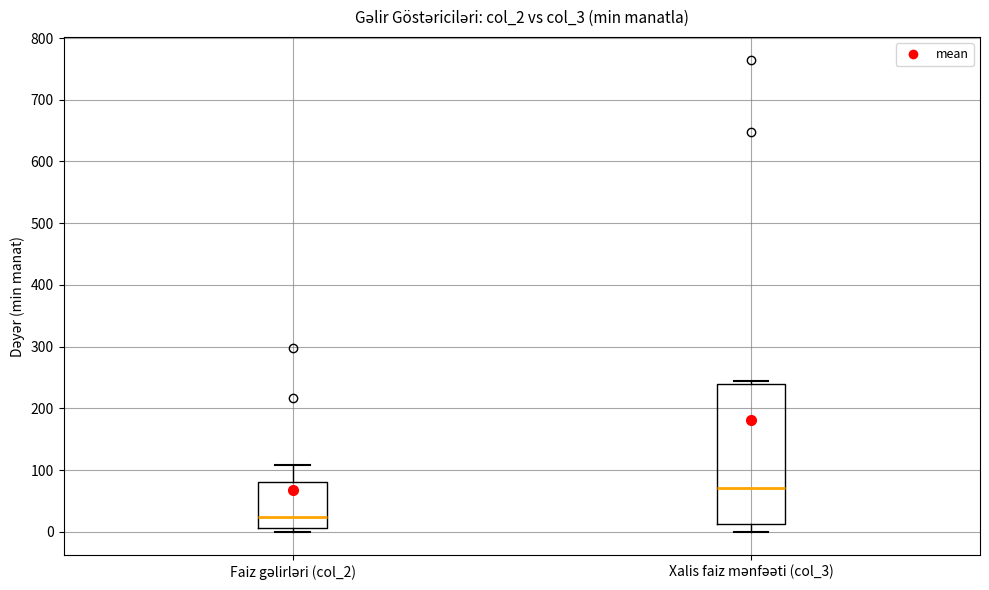

Which box's median line is the lowest?

Faiz gəlirləri (col_2)